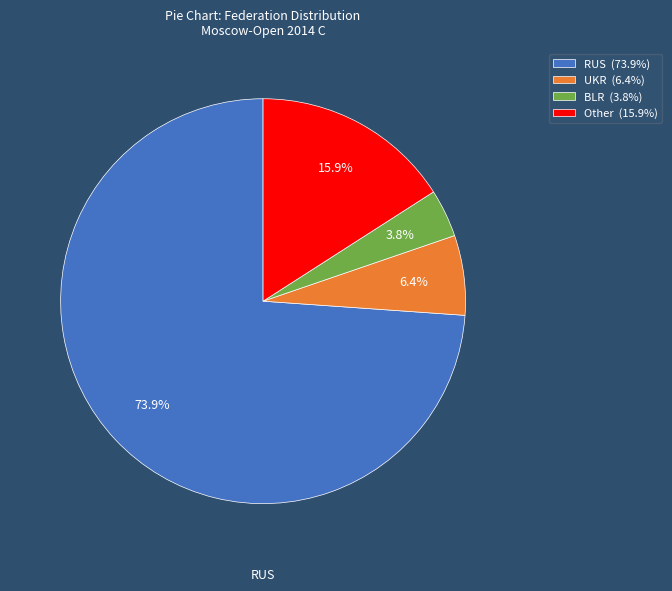

Which has a higher value, UKR (6.4%) or BLR (3.8%)?

UKR (6.4%)